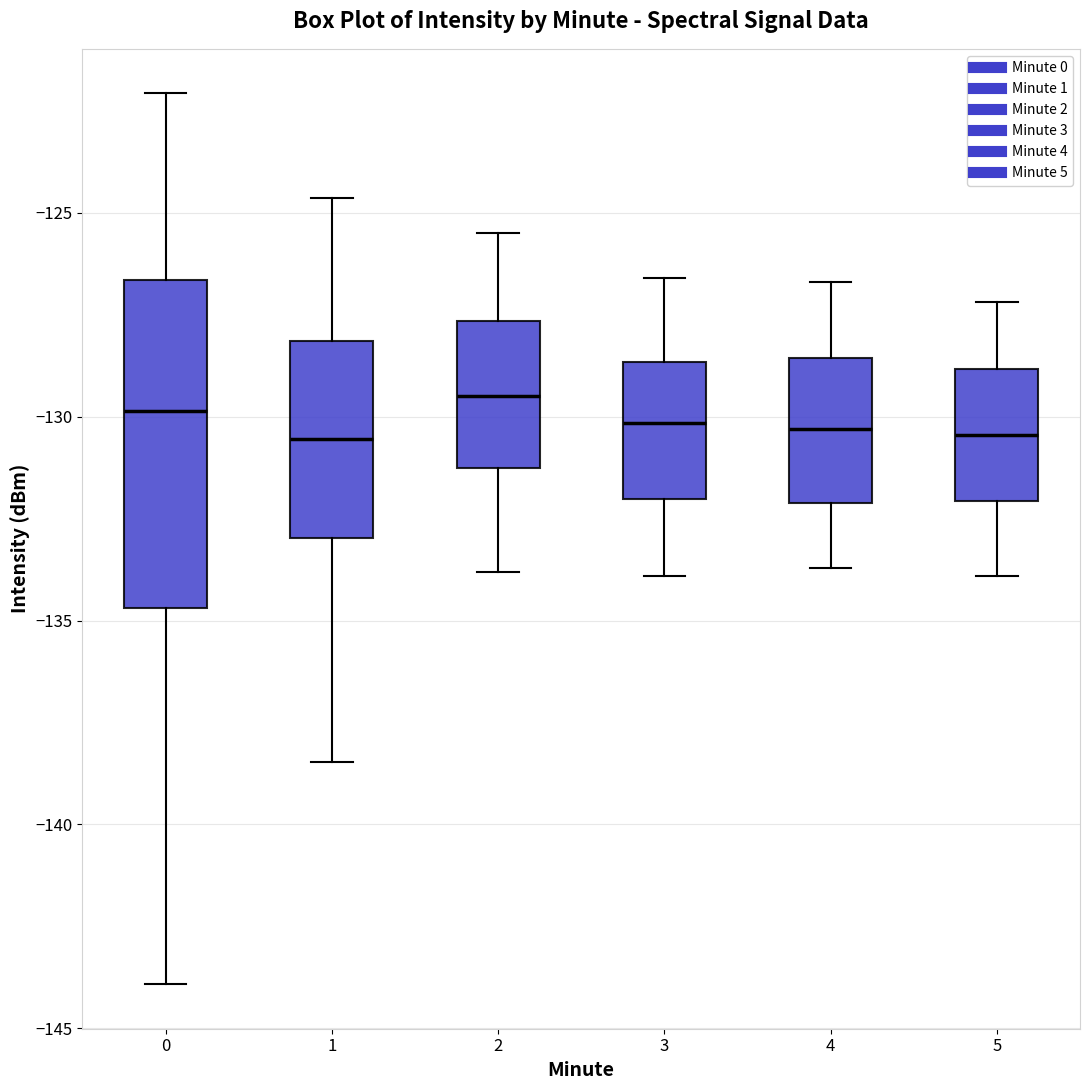

Reading left to right, read every box against the y-axis: the position of its median line, the range the box covers, and the ends of its whiskers. The values are not printed on the chart, so give them approximately, as read against the axis.

0: median -130.0, box -134.5 to -126.5, whiskers -144.0 to -122.0
1: median -130.5, box -133.0 to -128.0, whiskers -138.5 to -124.5
2: median -129.5, box -131.0 to -127.5, whiskers -134.0 to -125.5
3: median -130.0, box -132.0 to -128.5, whiskers -134.0 to -126.5
4: median -130.5, box -132.0 to -128.5, whiskers -133.5 to -126.5
5: median -130.5, box -132.0 to -129.0, whiskers -134.0 to -127.0